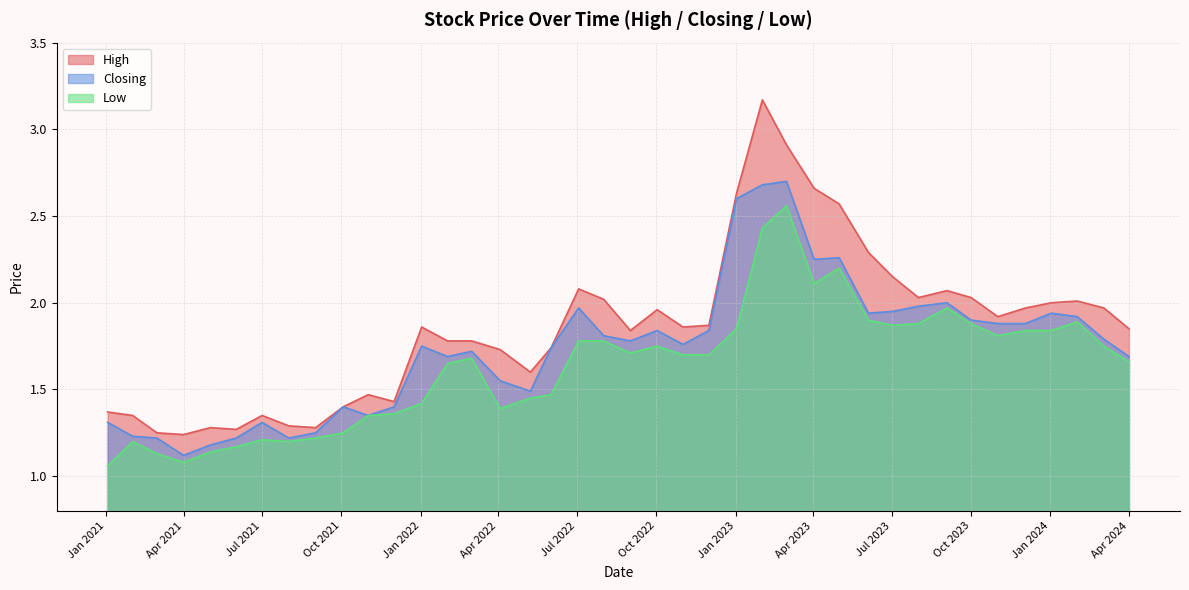

True or false: High and Low cross at least once.

False